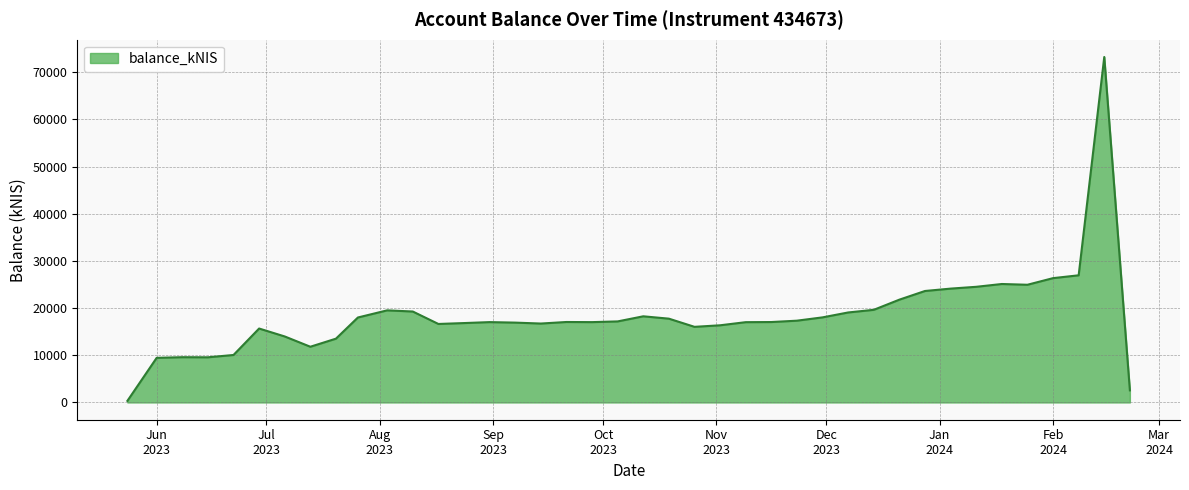

What is the smallest value displayed?

338.1